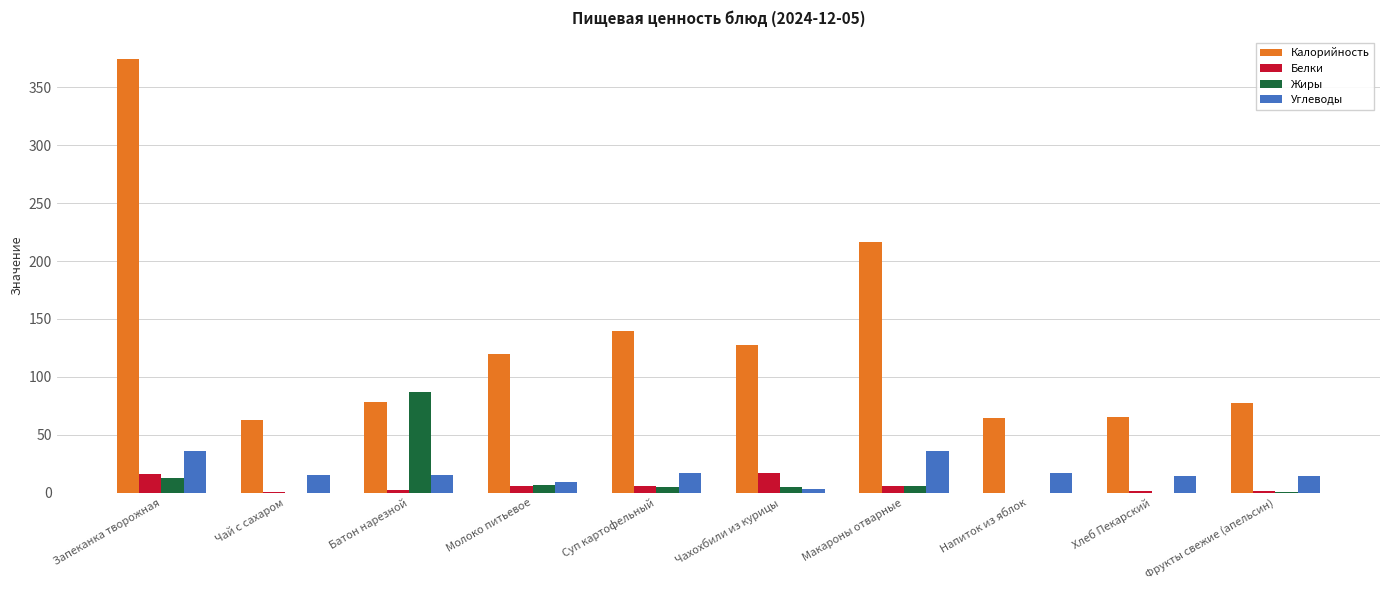

The Белки series shows 15.8 at Запеканка творожная. True or false?

True